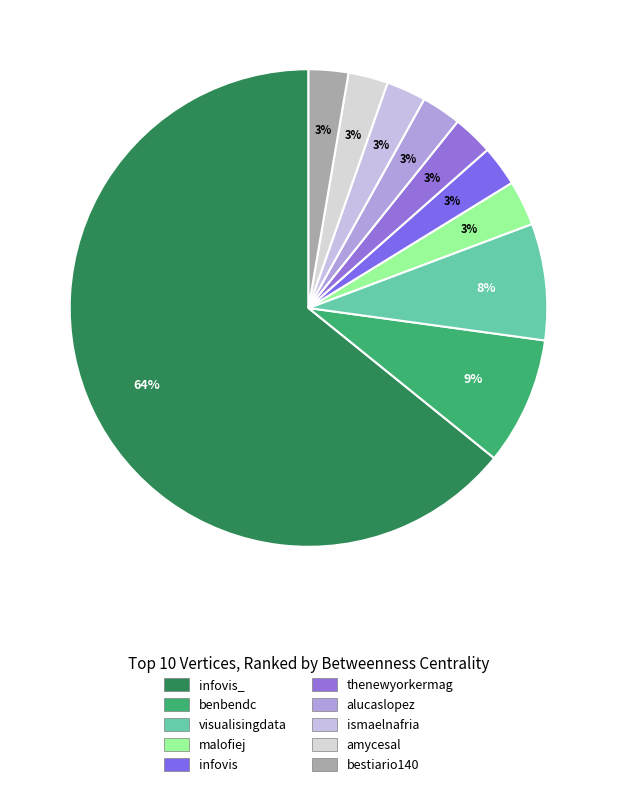

Count the number of slices in the pie.

10